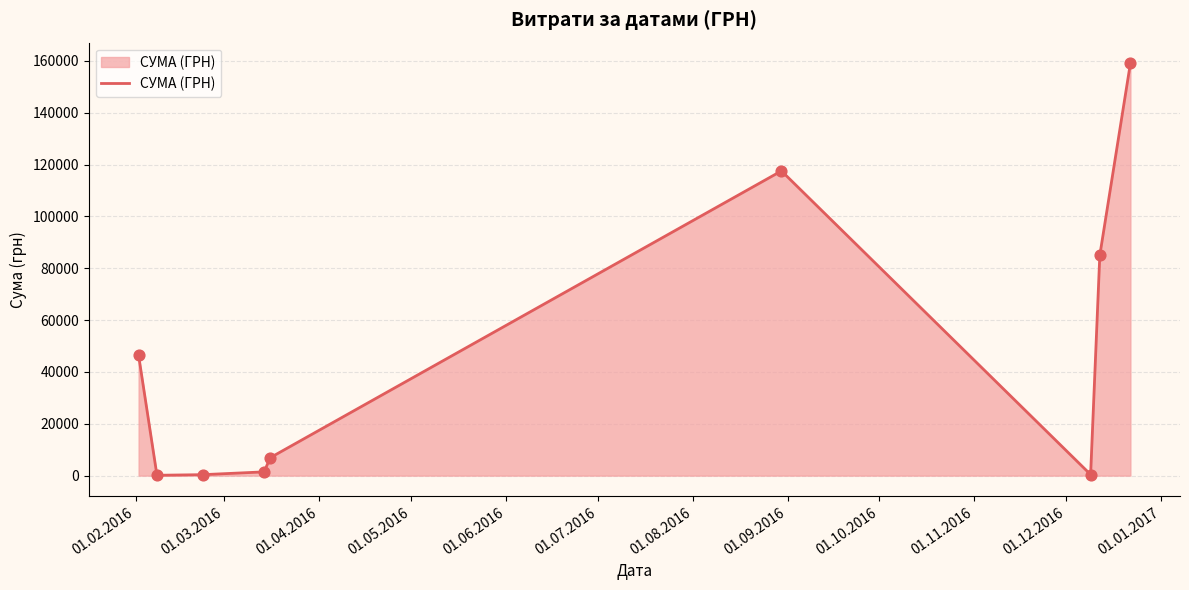

What is the greatest value displayed?

159095.4